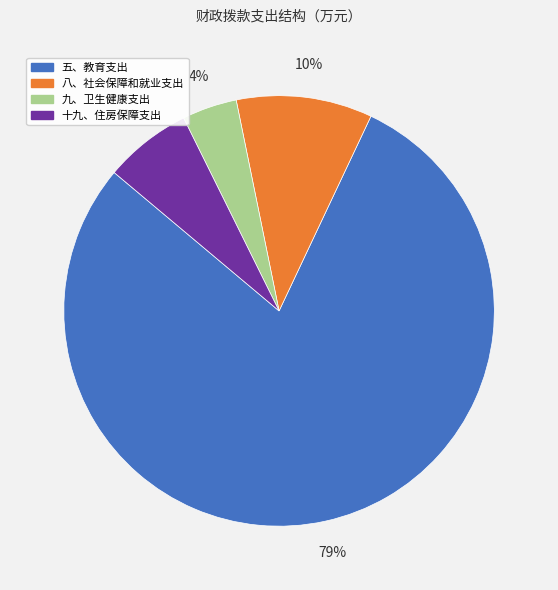

To the nearest percent, what is the average slice percentage?

25%